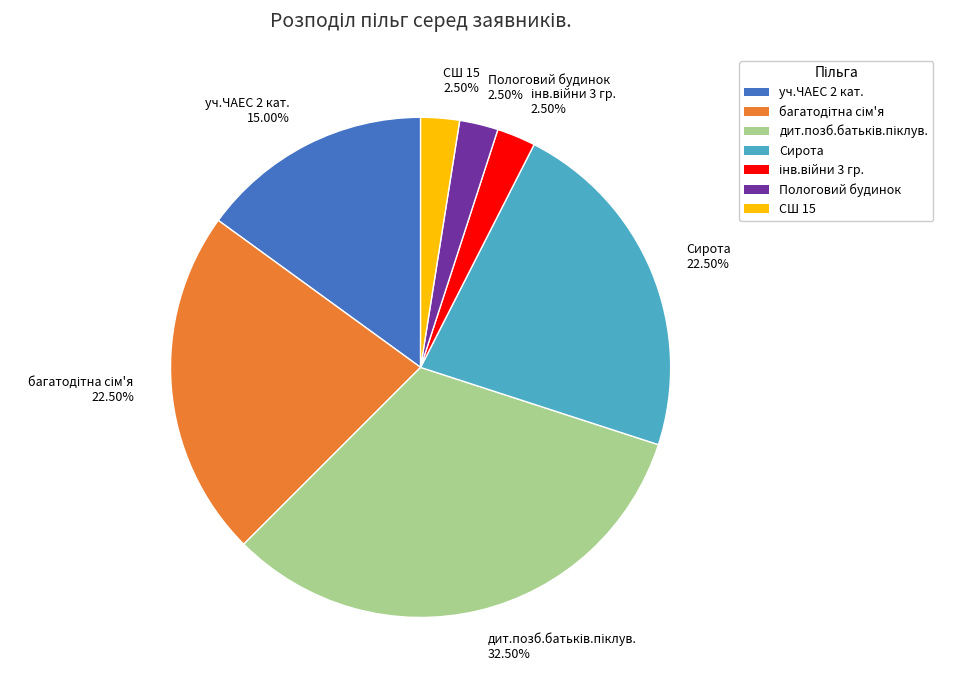

Does уч.ЧАЕС 2 кат. represent more than half of the total?

No